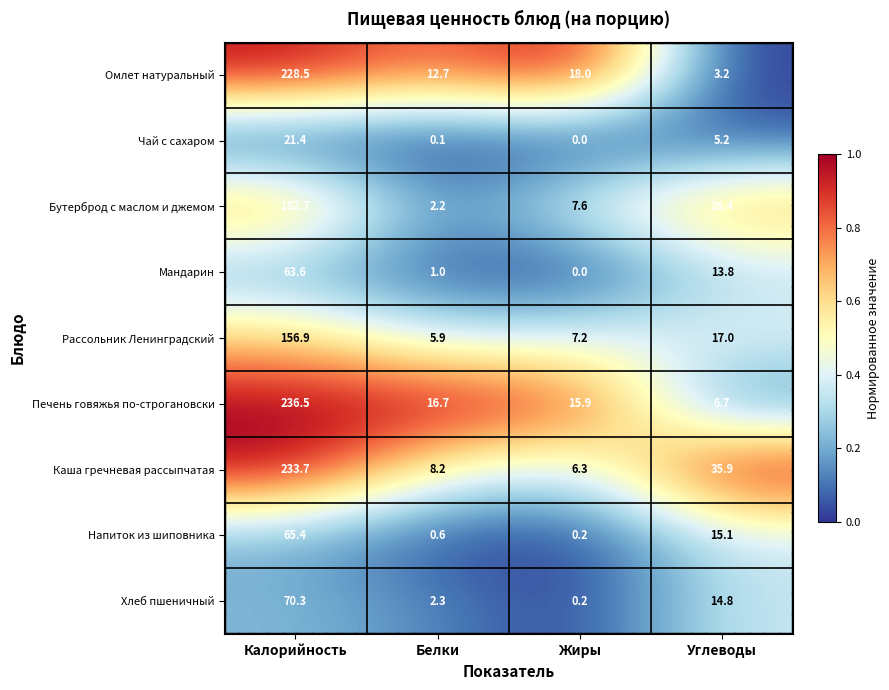

What is the greatest value displayed?

236.5